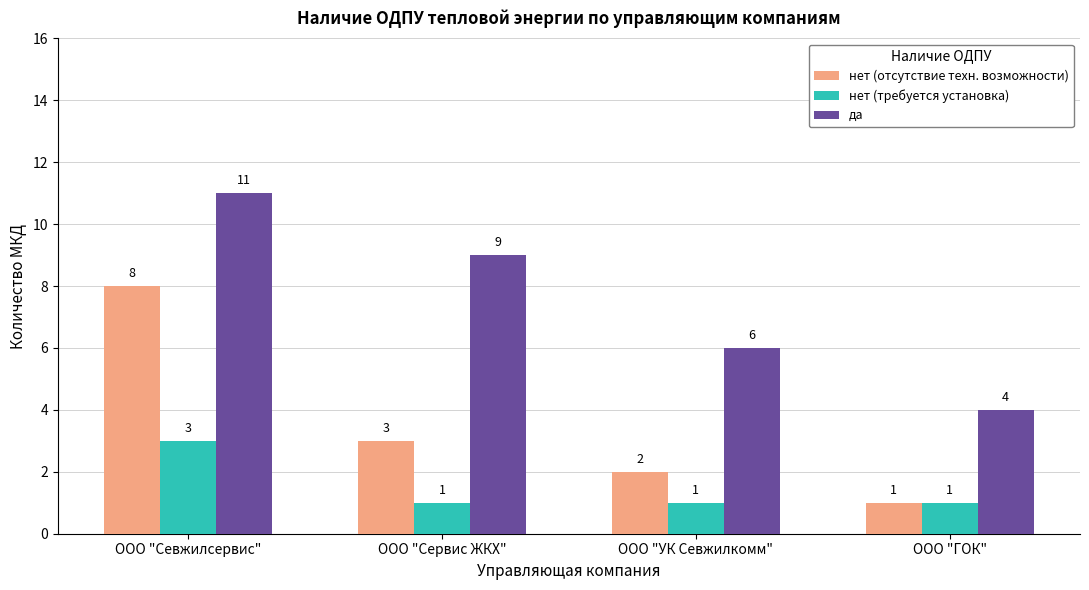

List the series in order of their peak value, lowest first.

нет (требуется установка), нет (отсутствие техн. возможности), да